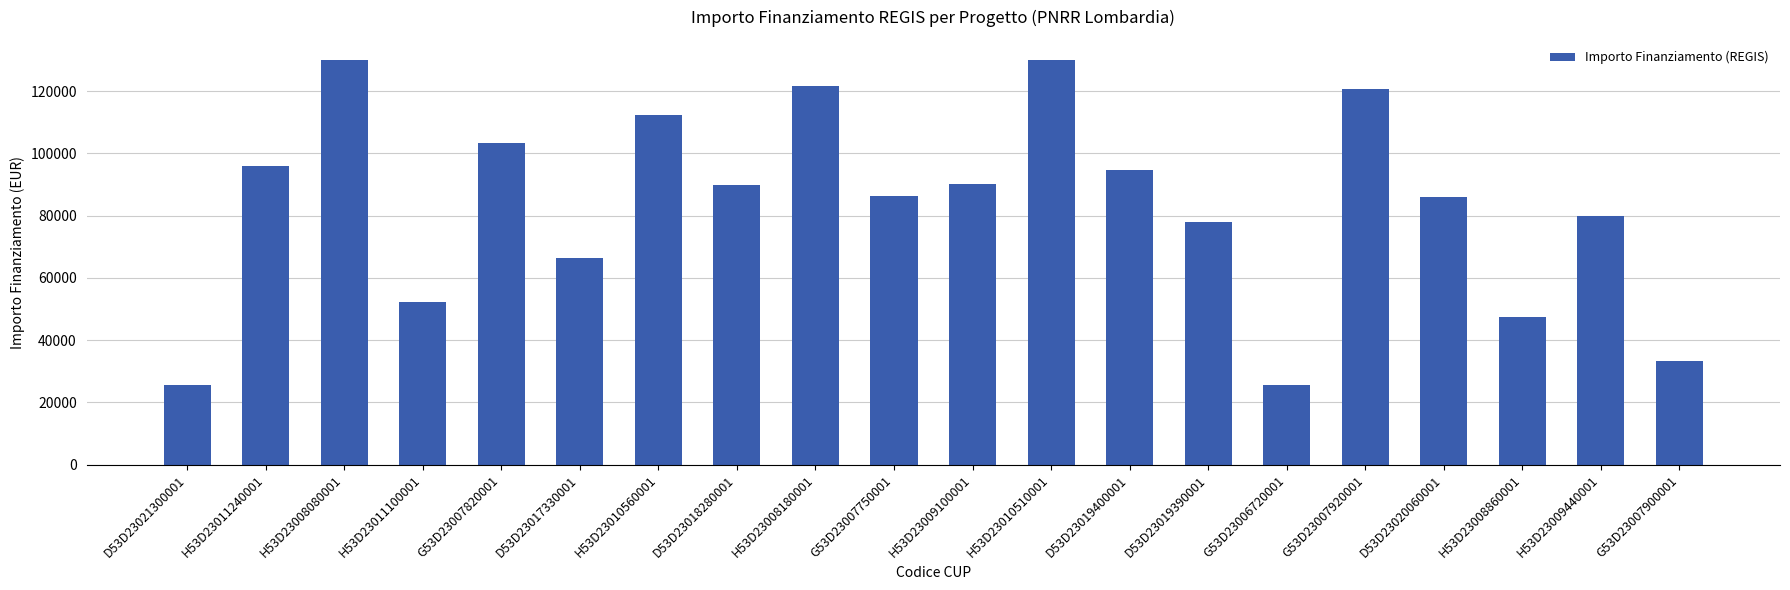

What is the greatest value displayed?

130000